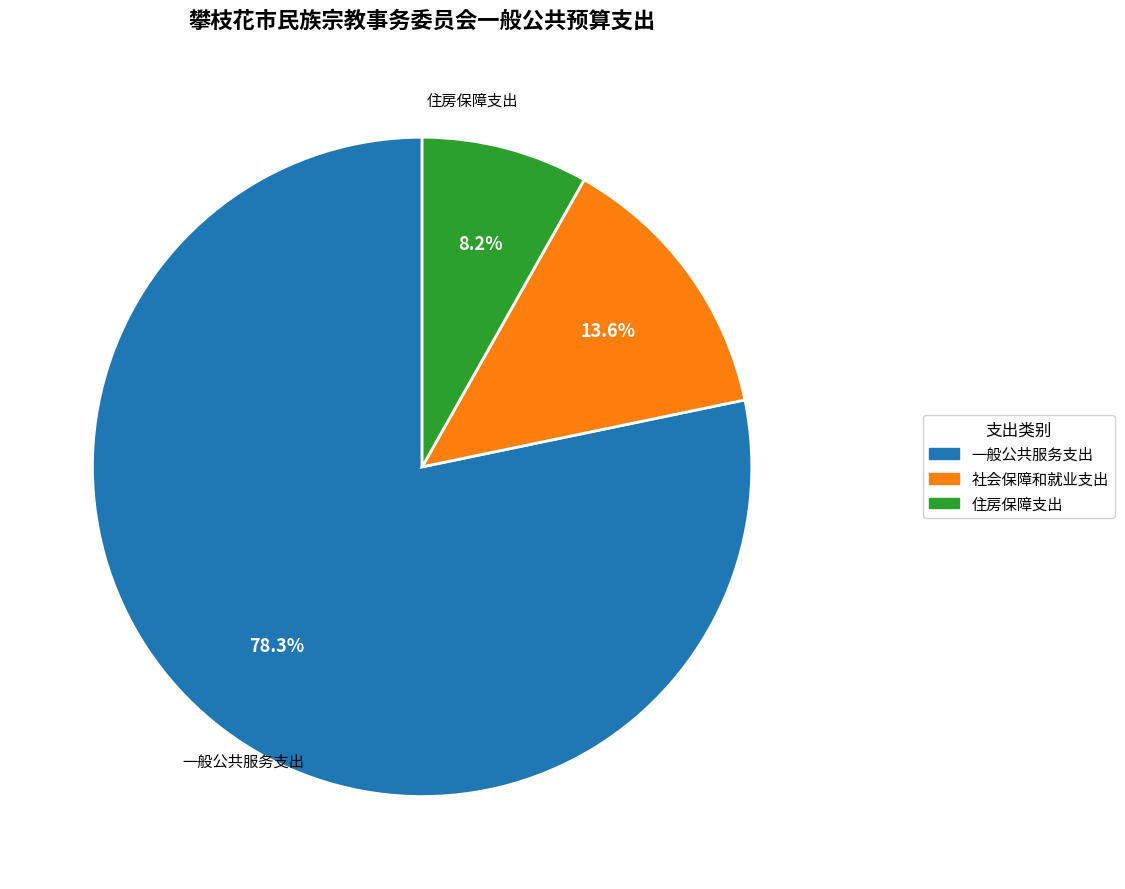

Which has a higher value, 住房保障支出 or 一般公共服务支出?

一般公共服务支出